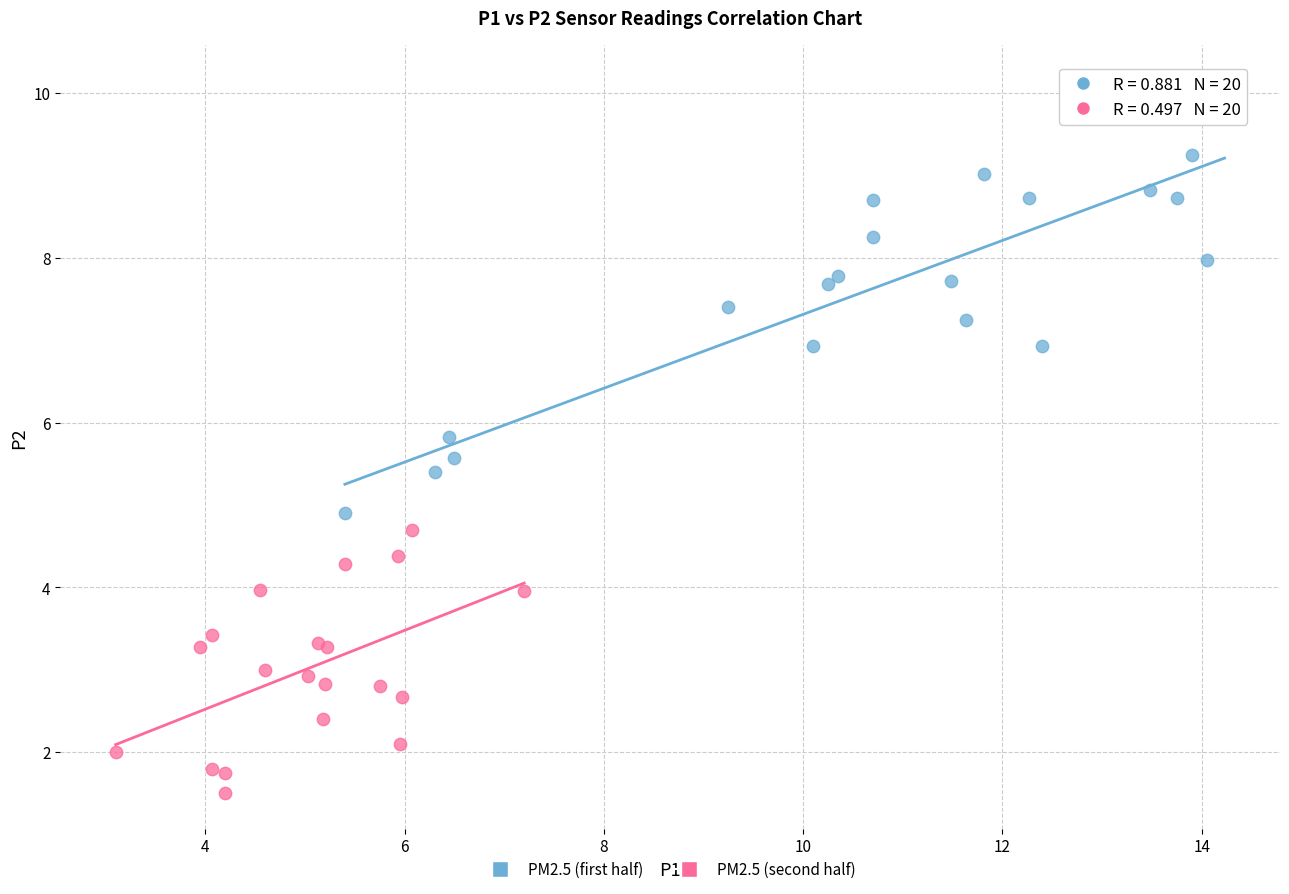

Which series has the widest spread of Y values?

PM2.5 (first half)